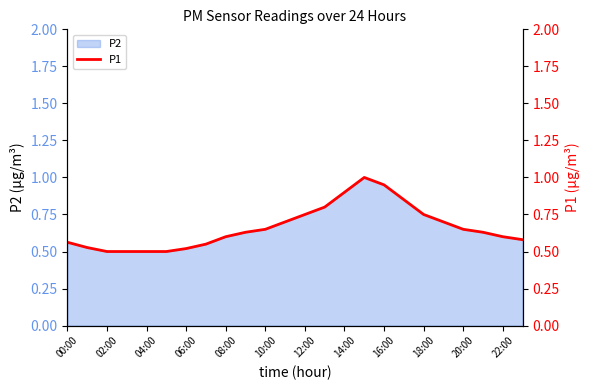

What is the change in value from 15 to 23?

-0.4